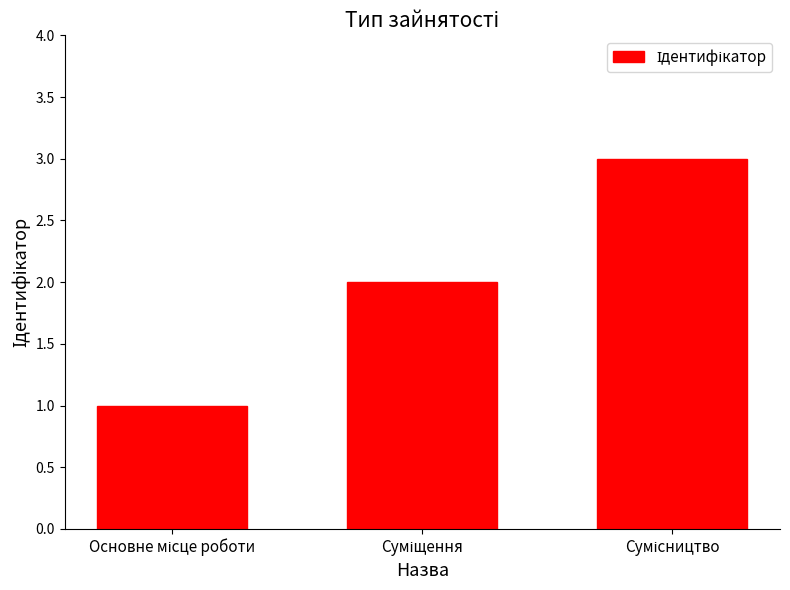

What is the greatest value displayed?

3